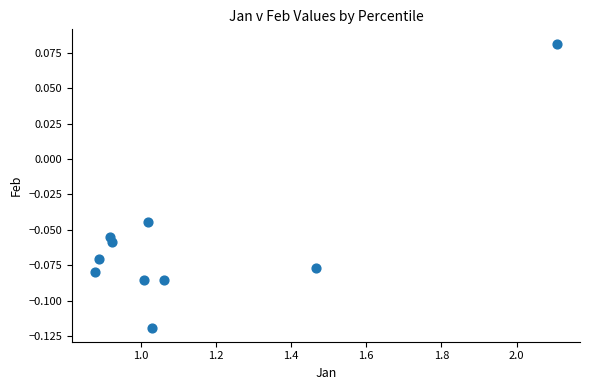

What is the average X value?

1.1